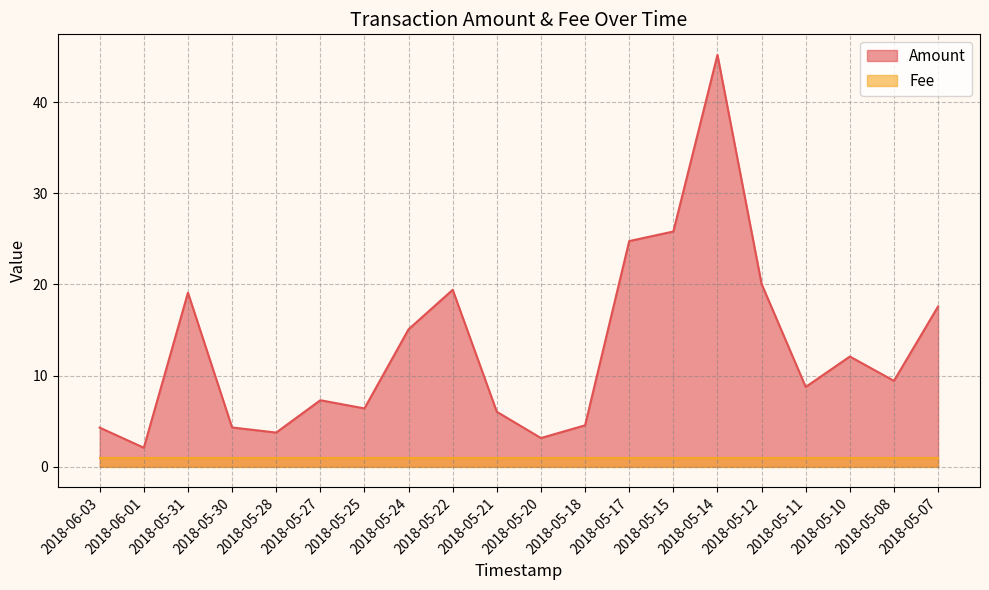

At which category does the data reach its first local peak?

2018-05-31